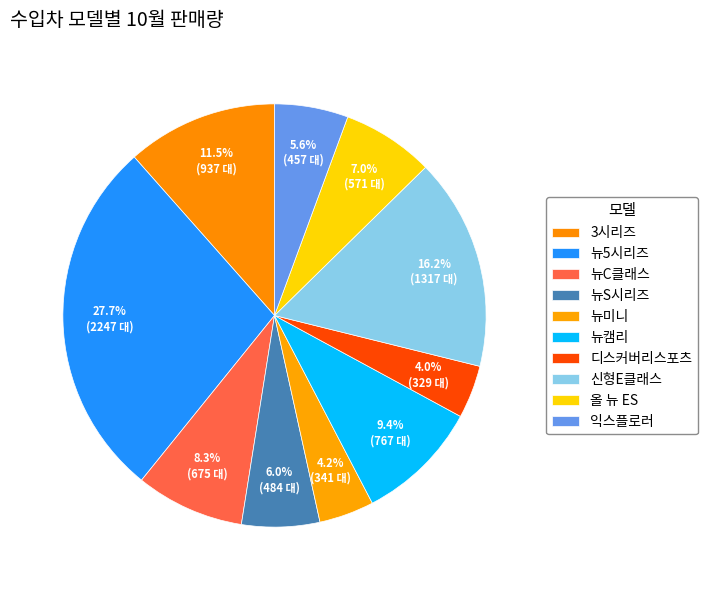

Which slice is the smallest?

디스커버리스포츠